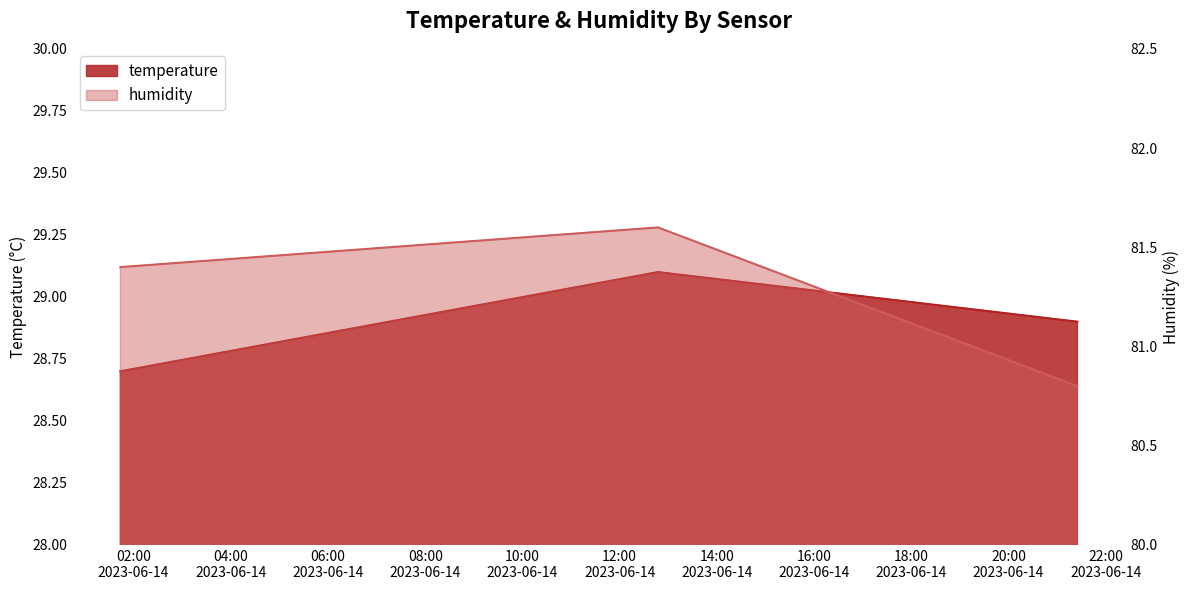

Between 2023-06-14T01:43:43 and 2023-06-14T12:47:21, which series saw the biggest shift?

temperature